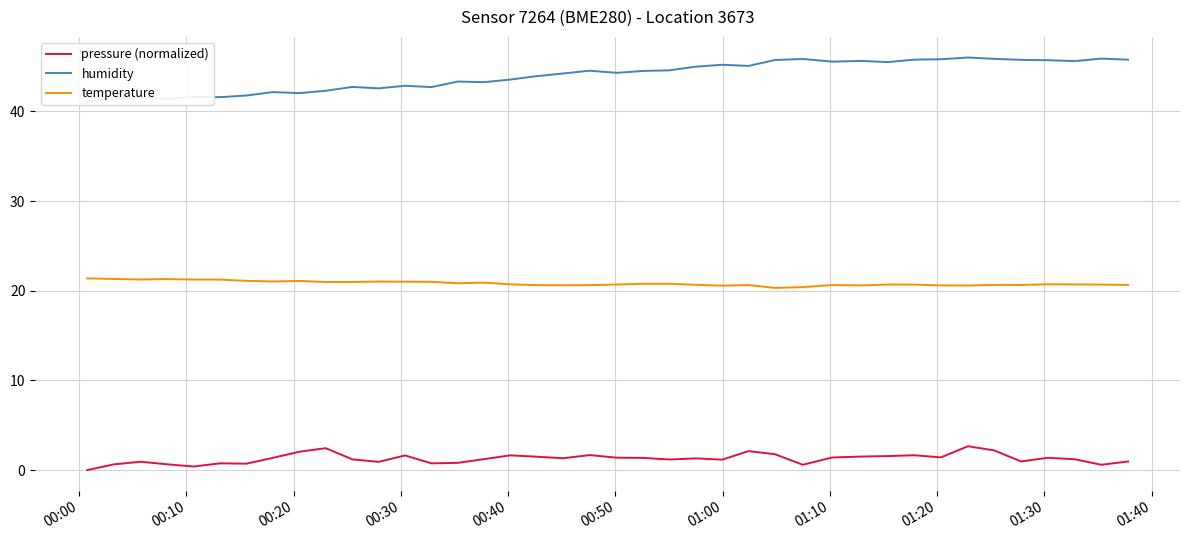

How many lines are shown in the chart?

3